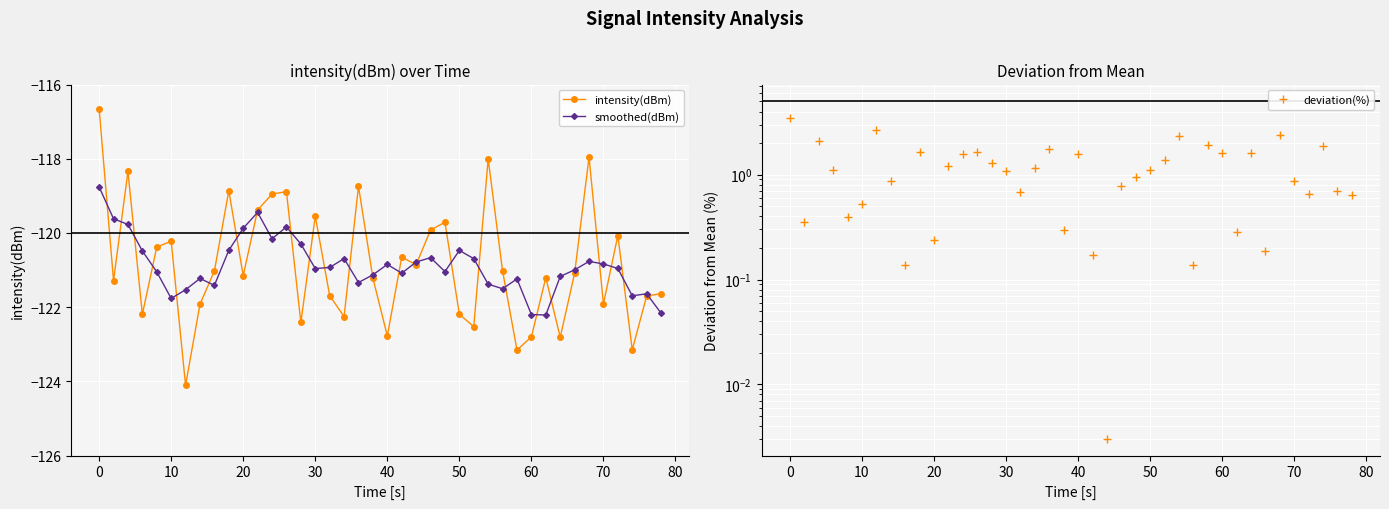

How many series are shown in this chart?

3